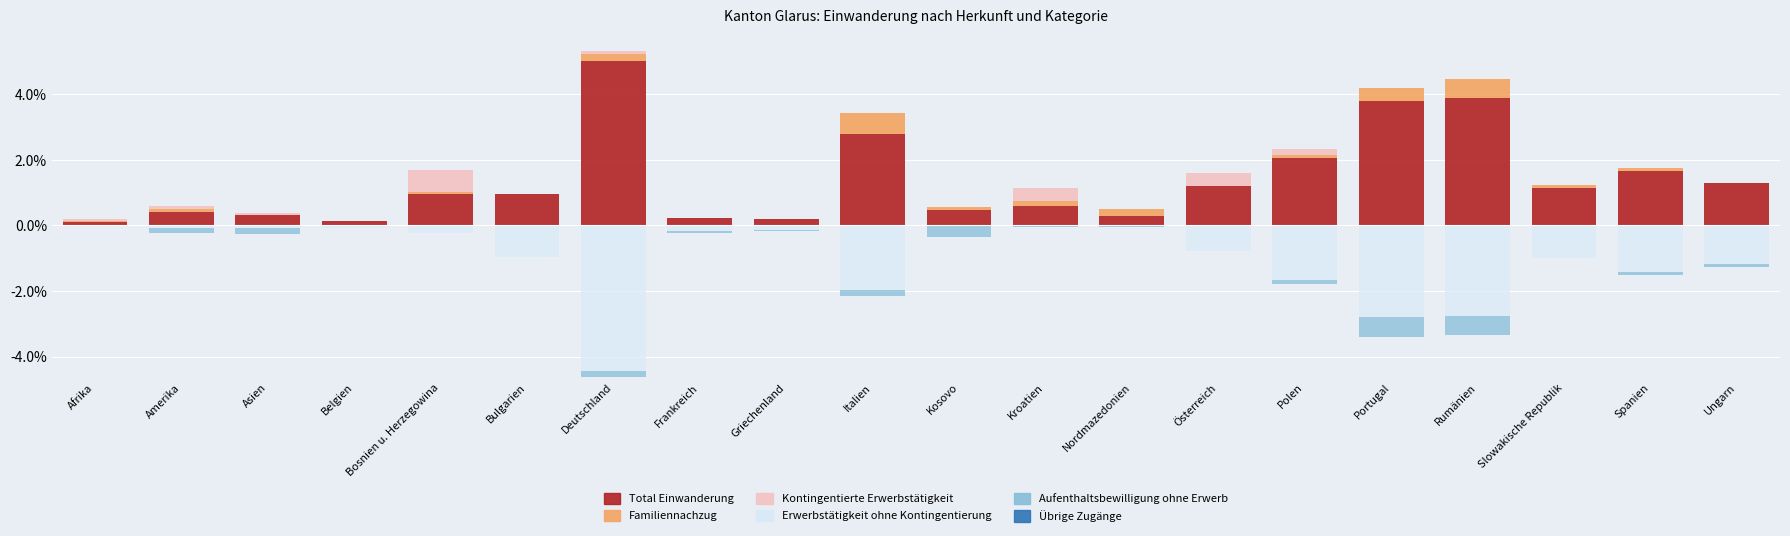

What is the average value of the Kontingentierte Erwerbstätigkeit series?

0.1